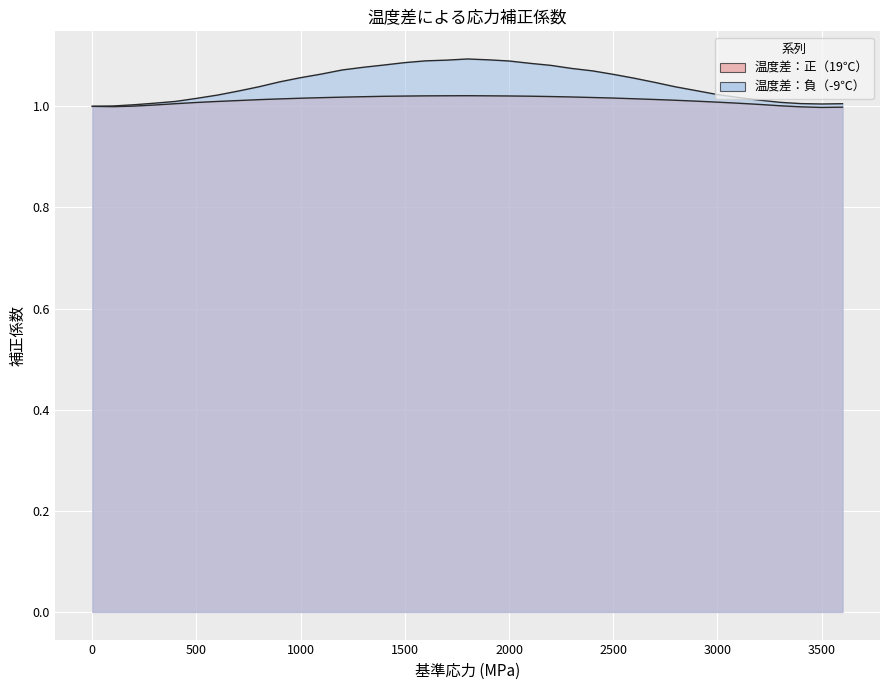

How many data points does each series have?

37